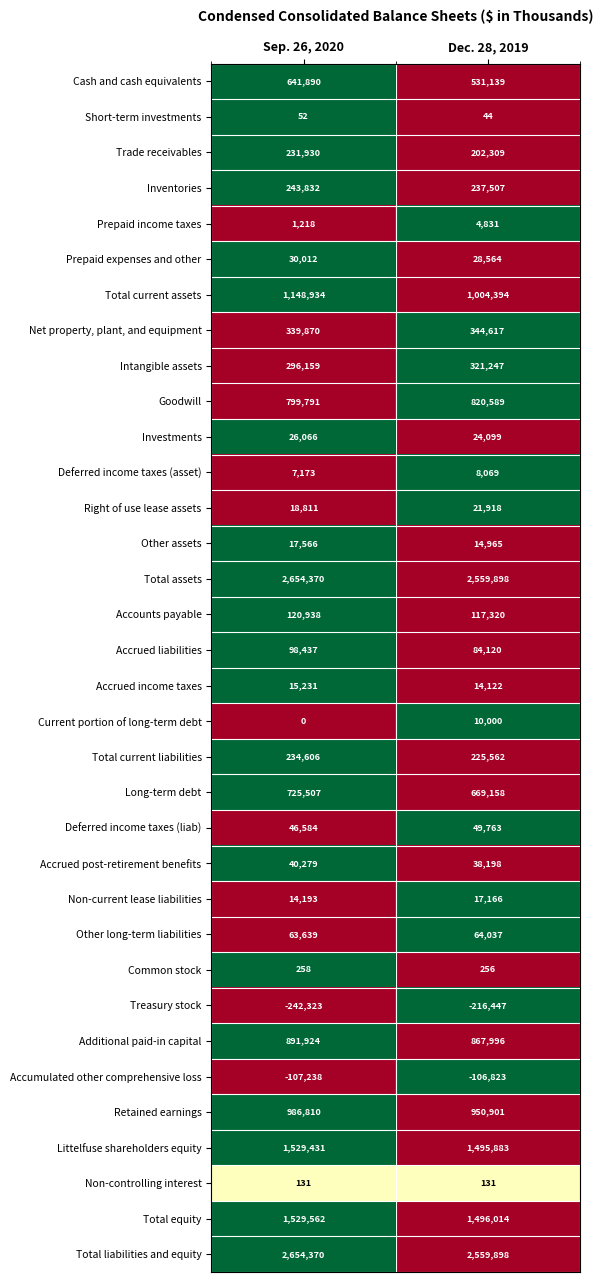

What is the sum of all Total liabilities and equity values?

5214268